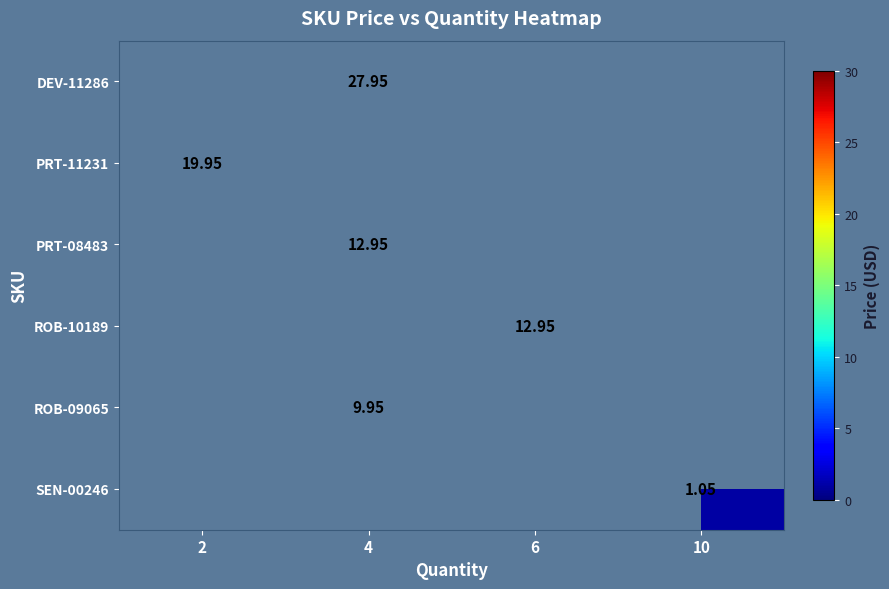

How many values in PRT-11231 are above zero?

1